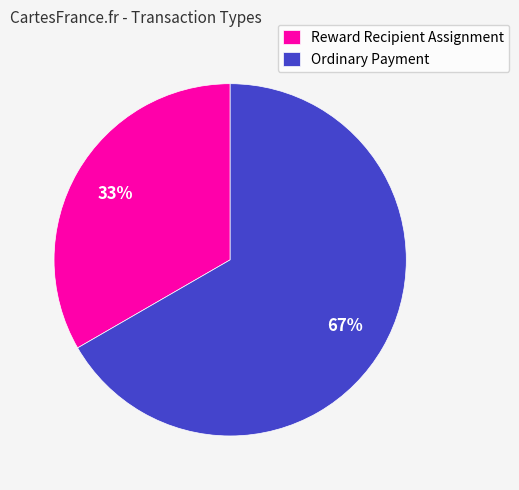

What is the smallest slice in the pie chart?

Reward Recipient Assignment